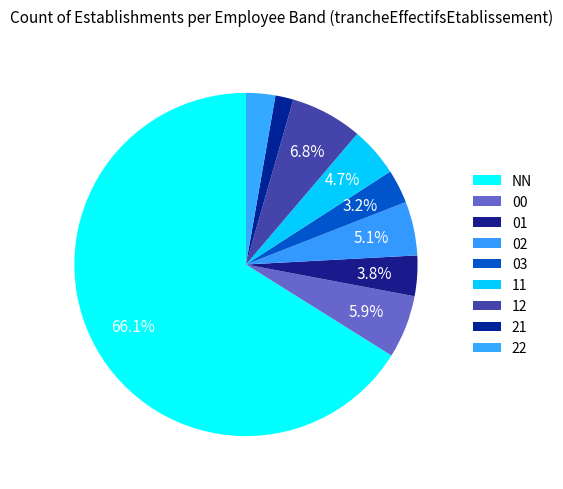

Count the number of slices in the pie.

9